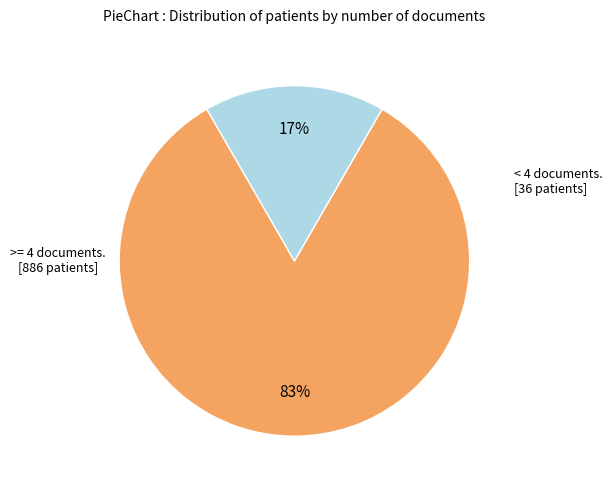

Is there a majority slice in this chart?

Yes